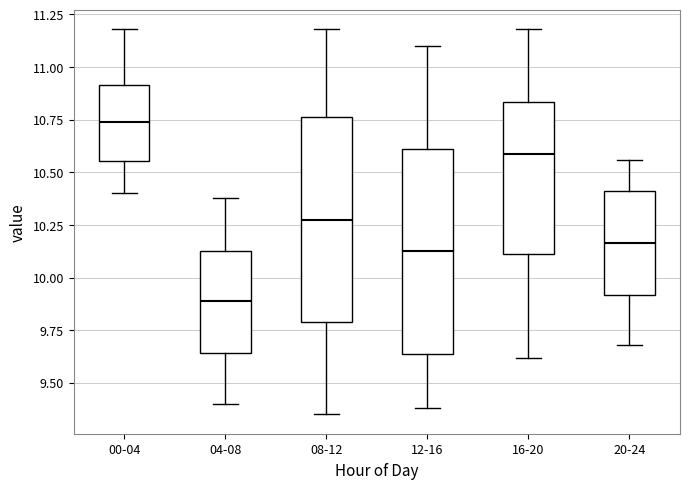

Where does the median line of the box for 00-04 sit on the y-axis? The values are not printed on the chart, so give them approximately, as read against the axis.

10.75